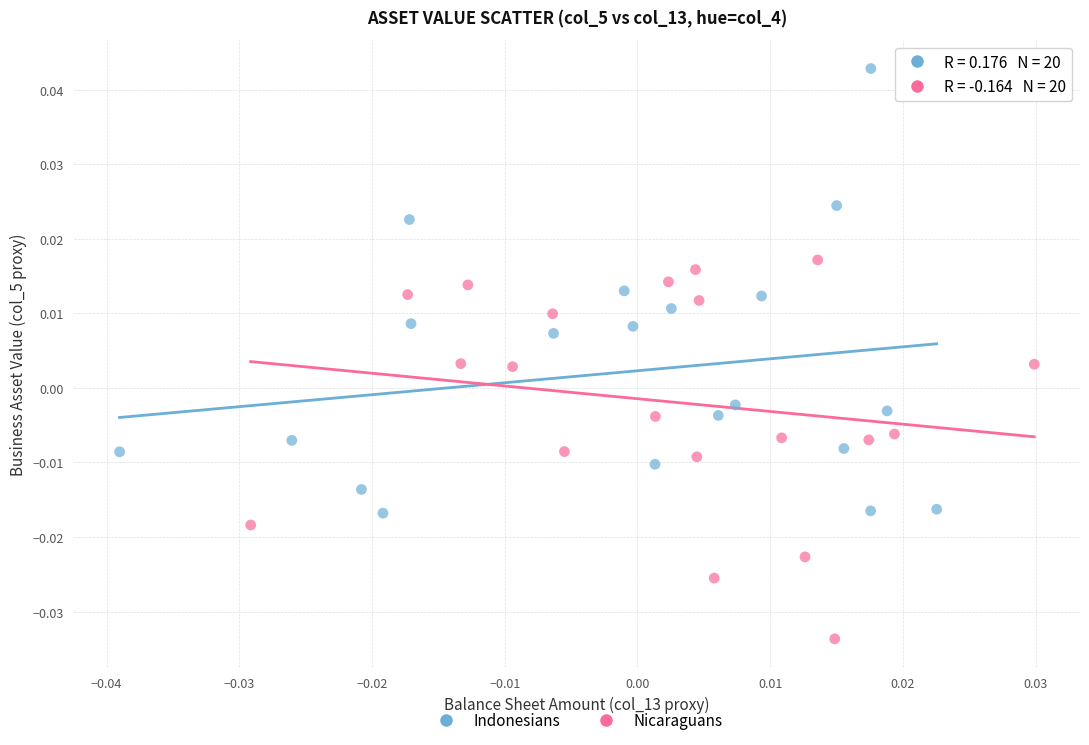

Which series reaches the maximum Y coordinate?

Indonesians